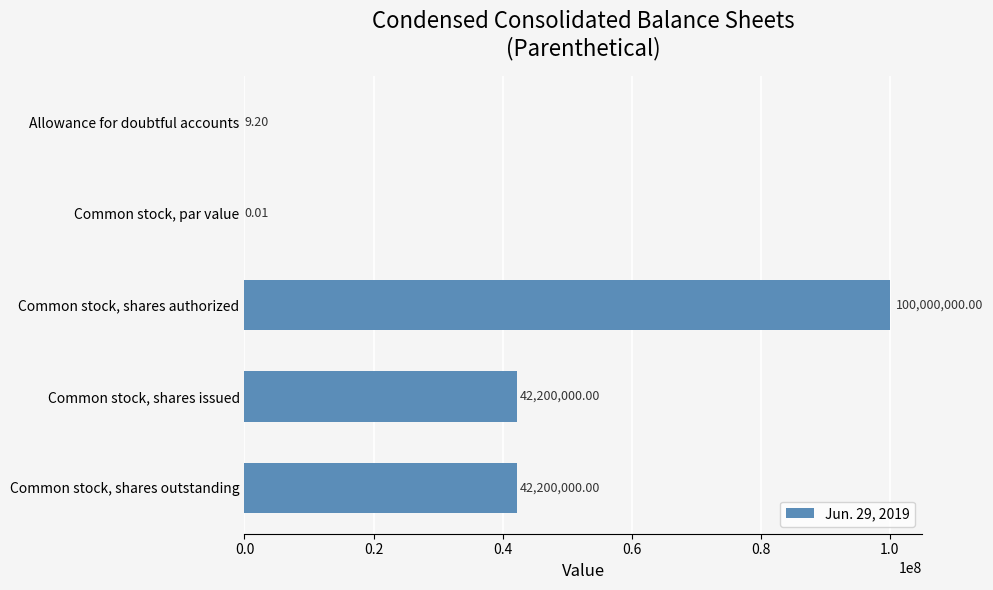

At which category does the chart reach its peak across all series?

Common stock, shares authorized